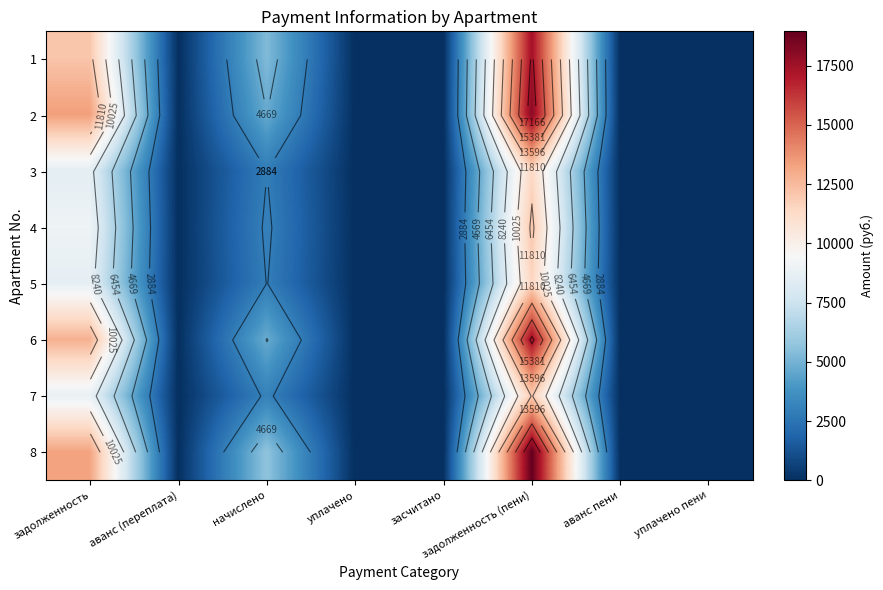

What is the average value of the 8 series?

4738.0